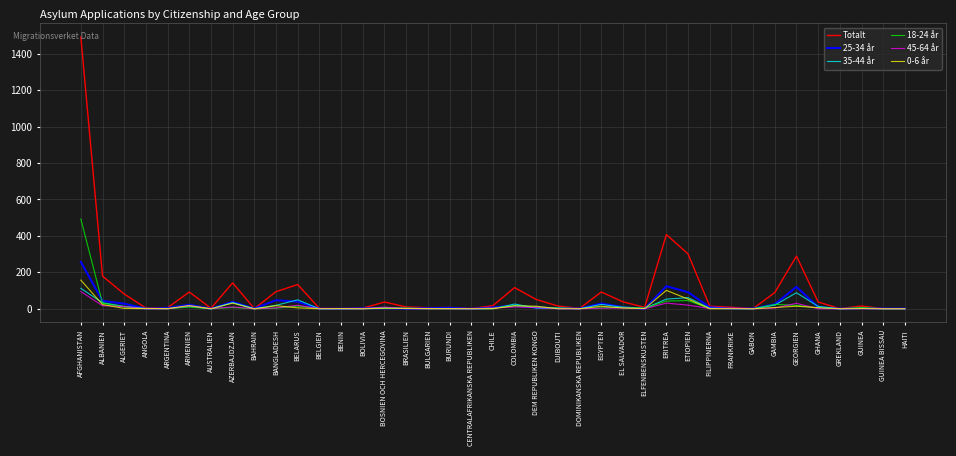

At which label does 35-44 år first exceed 2?

AFGHANISTAN